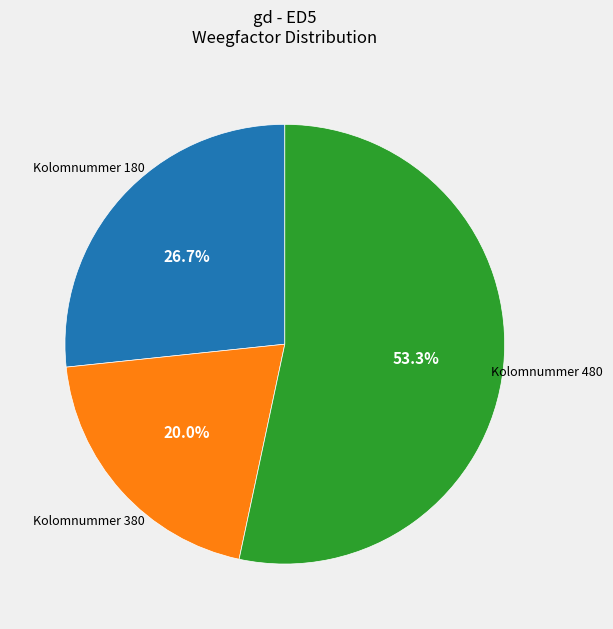

Is there any slice that represents more than half of the pie?

Yes